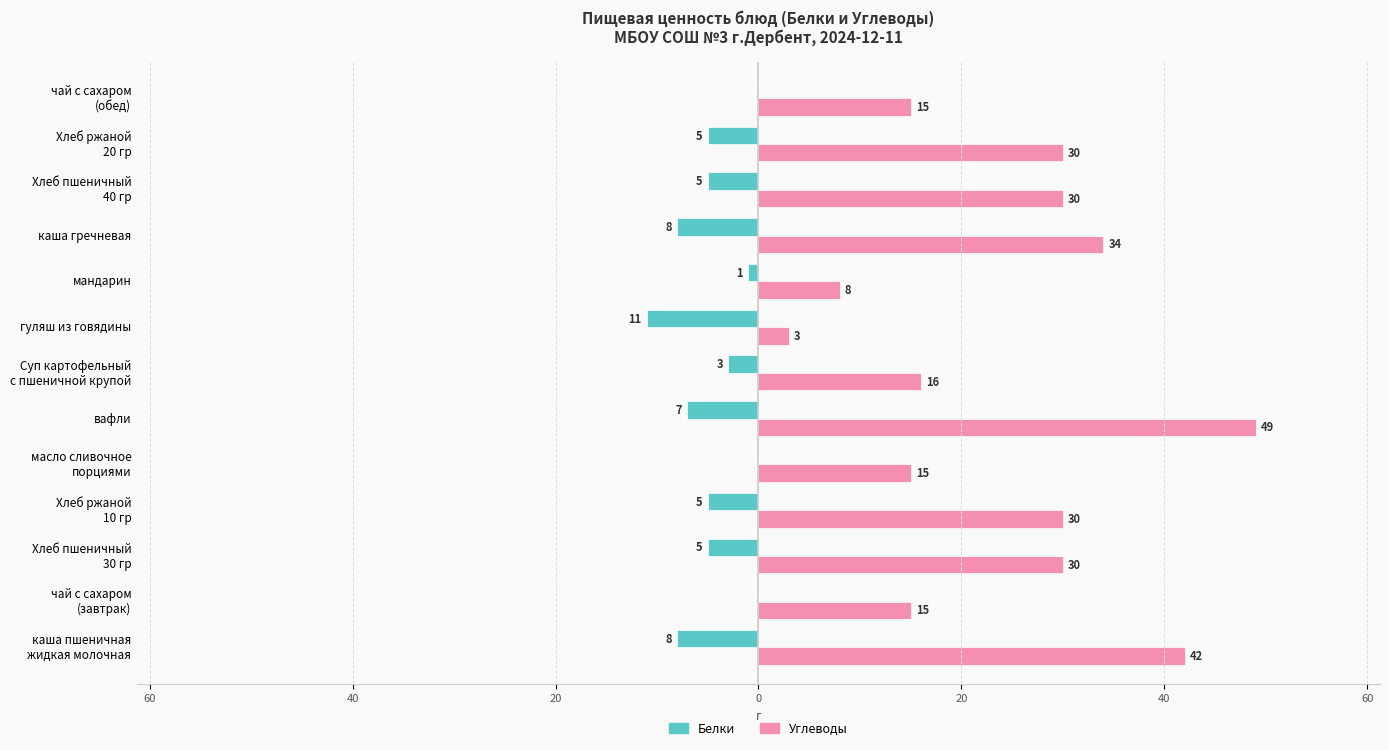

What is the average value of the Углеводы series?

24